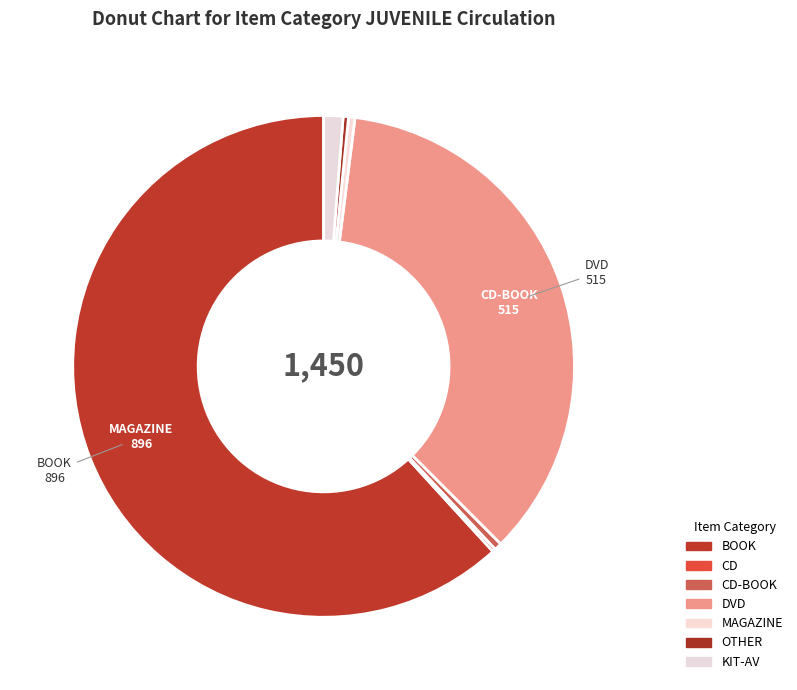

The CD-BOOK slice represents 0% of the pie. True or false?

True